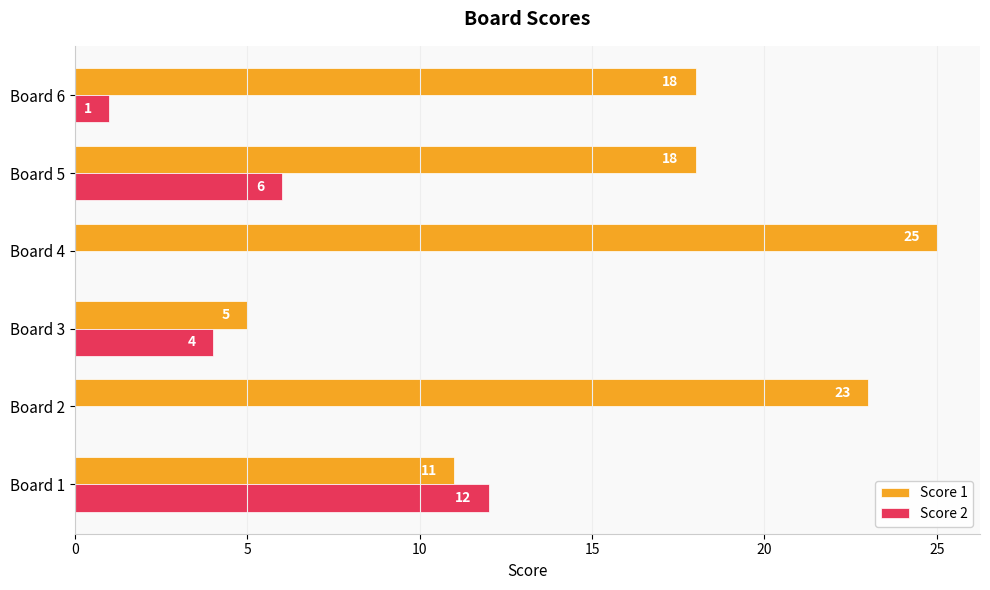

Which series has the largest total across all categories?

Score 1